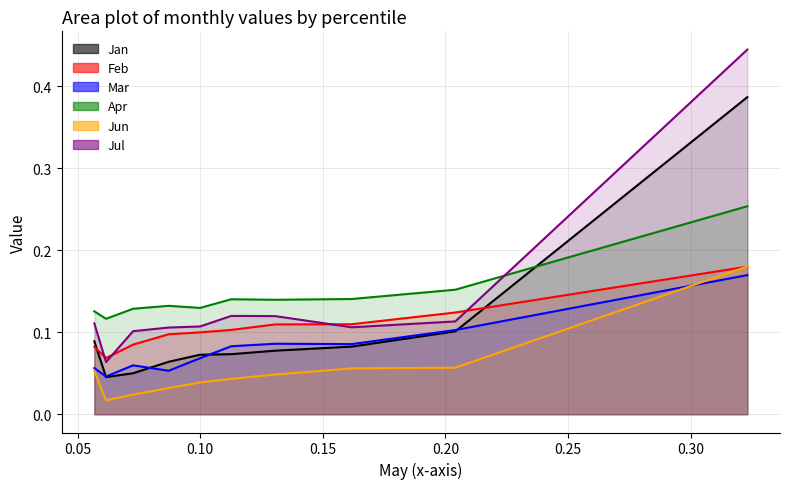

At which category does the chart reach its peak across all series?

pct95